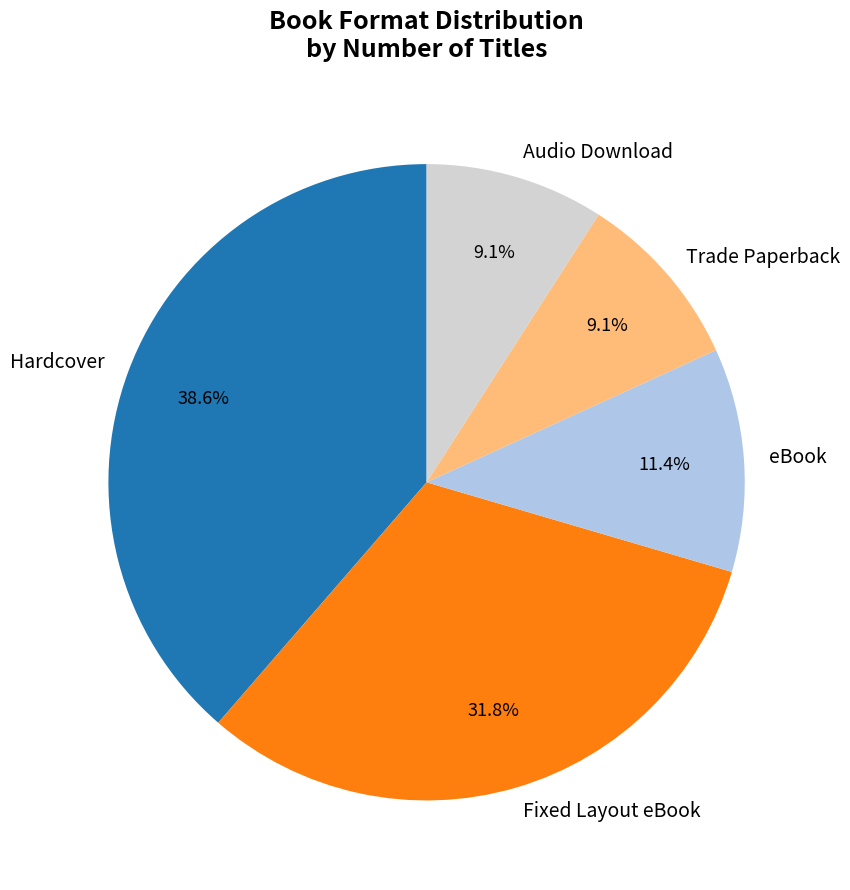

What is the ratio of the value at Audio Download to the value at eBook?

0.8